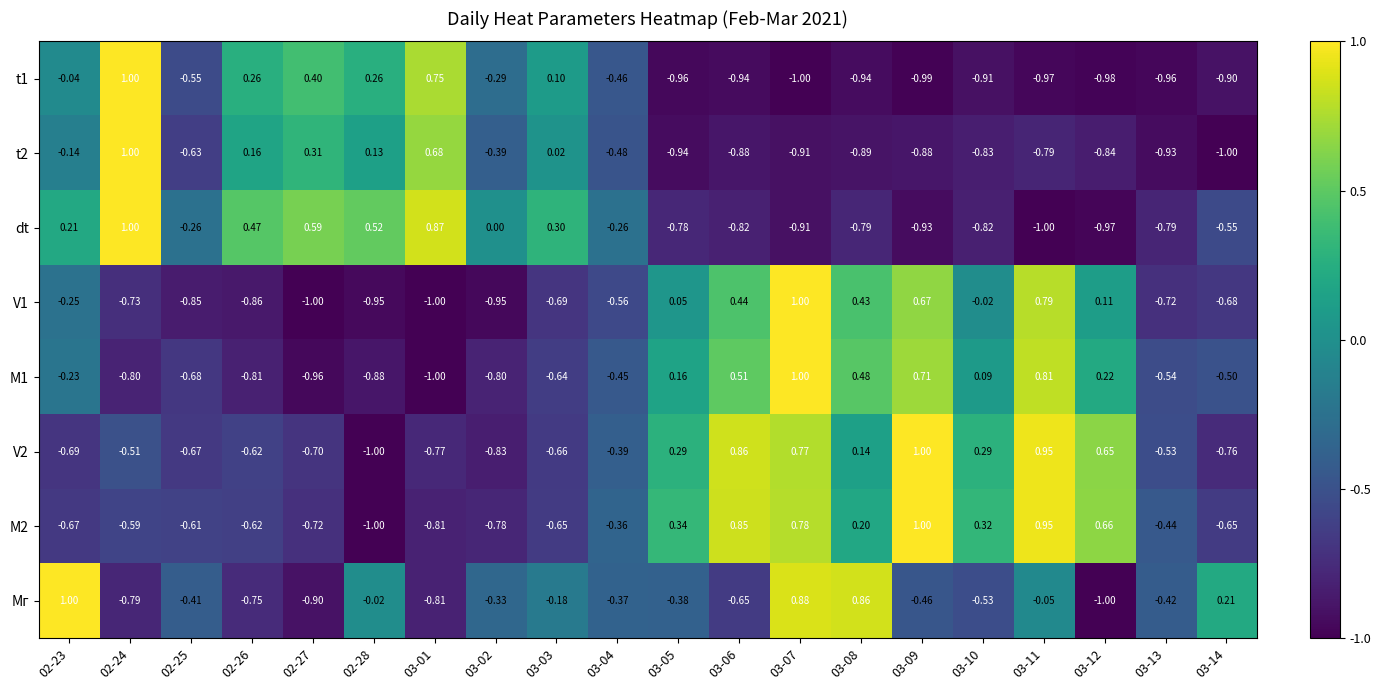

What is the difference between the highest and lowest values at 02-24?

1.8